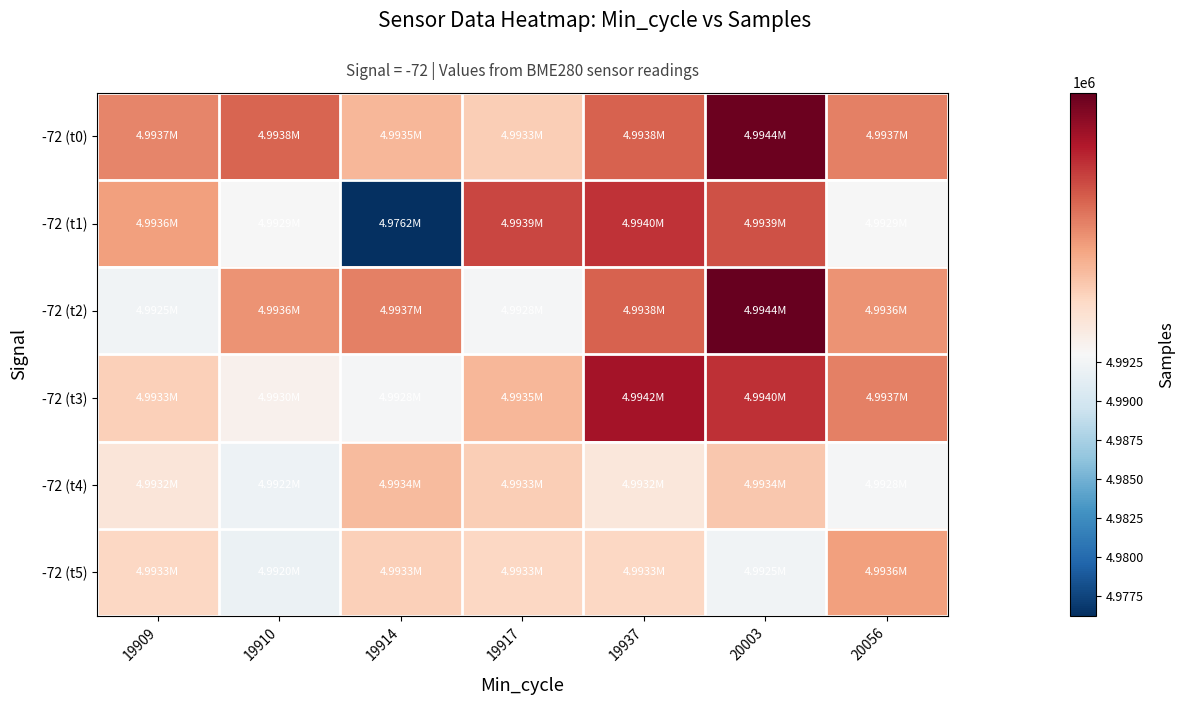

Reading left to right, what are all the values shown in this chart?

-72 (t0): 19909=4993692	19910=4993817	19914=4993459	19917=4993338	19937=4993832	20003=4994393	20056=4993712
-72 (t1): 19909=4993580	19910=4992906	19914=4976191	19917=4993946	19937=4994030	20003=4993906	20056=4992906
-72 (t2): 19909=4992452	19910=4993631	19914=4993712	19917=4992771	19937=4993832	20003=4994424	20056=4993631
-72 (t3): 19909=4993326	19910=4993043	19914=4992810	19917=4993459	19937=4994179	20003=4994034	20056=4993712
-72 (t4): 19909=4993164	19910=4992194	19914=4993439	19917=4993338	19937=4993153	20003=4993372	20056=4992810
-72 (t5): 19909=4993283	19910=4991974	19914=4993326	19917=4993283	19937=4993283	20003=4992452	20056=4993580